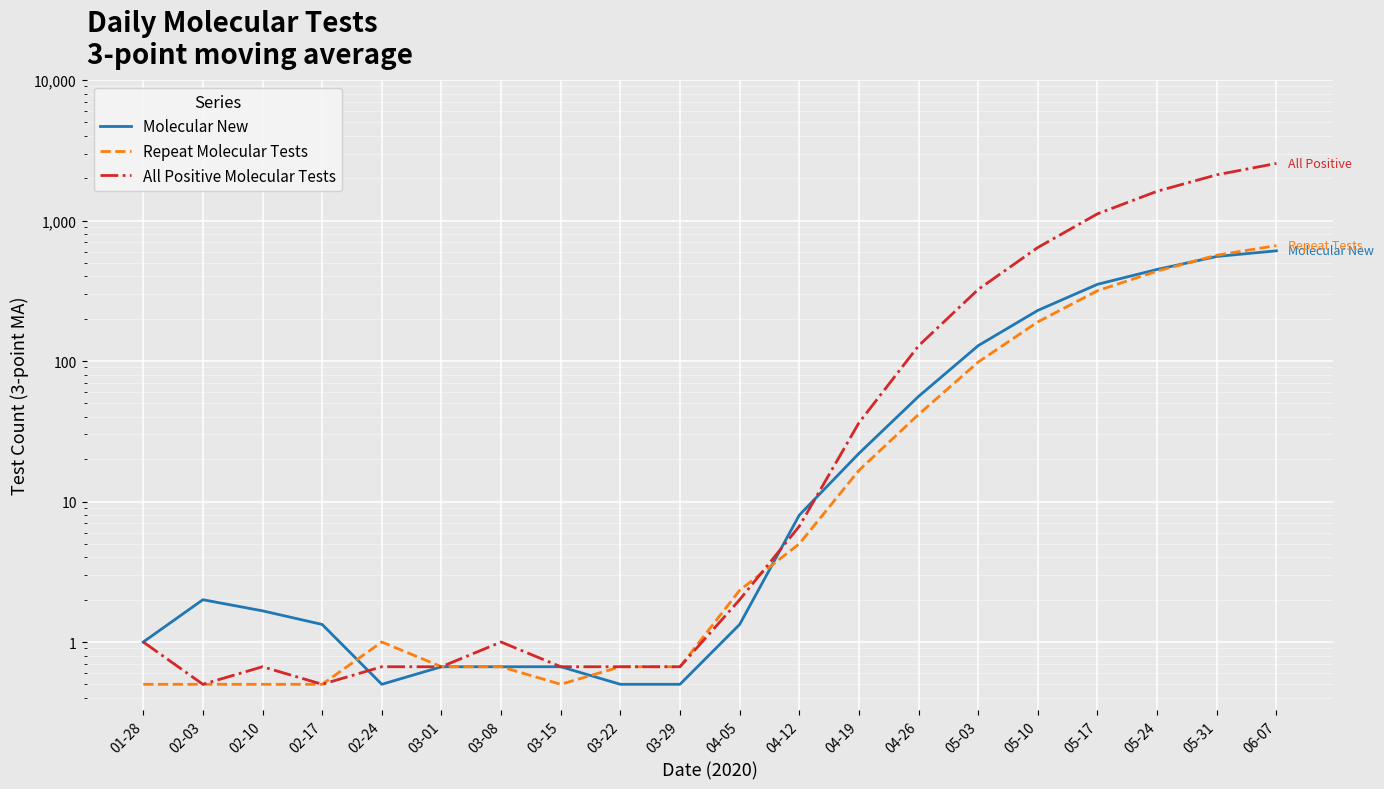

What is the label of the 13th point from the right?

03-15